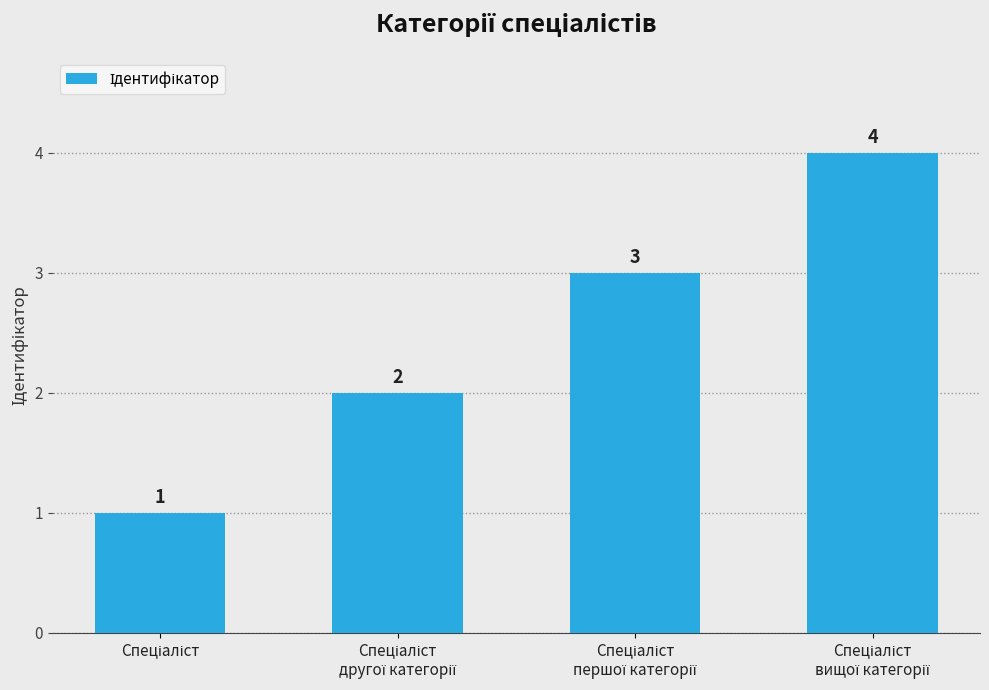

What is the value of the 1st bar from the left?

1